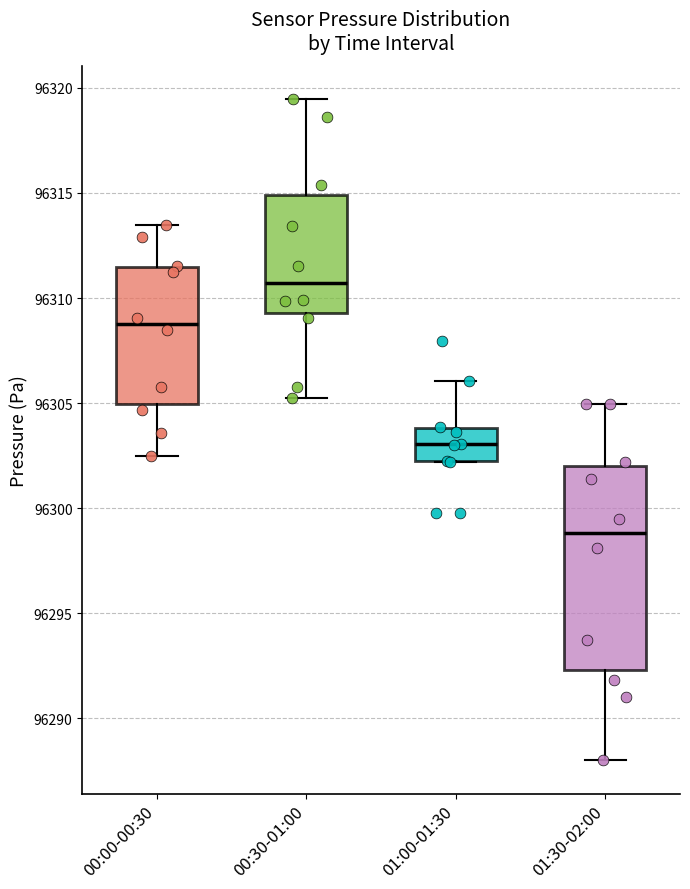

Where does the median line of the box for 01:00-01:30 sit on the y-axis? The values are not printed on the chart, so give them approximately, as read against the axis.

96303.0